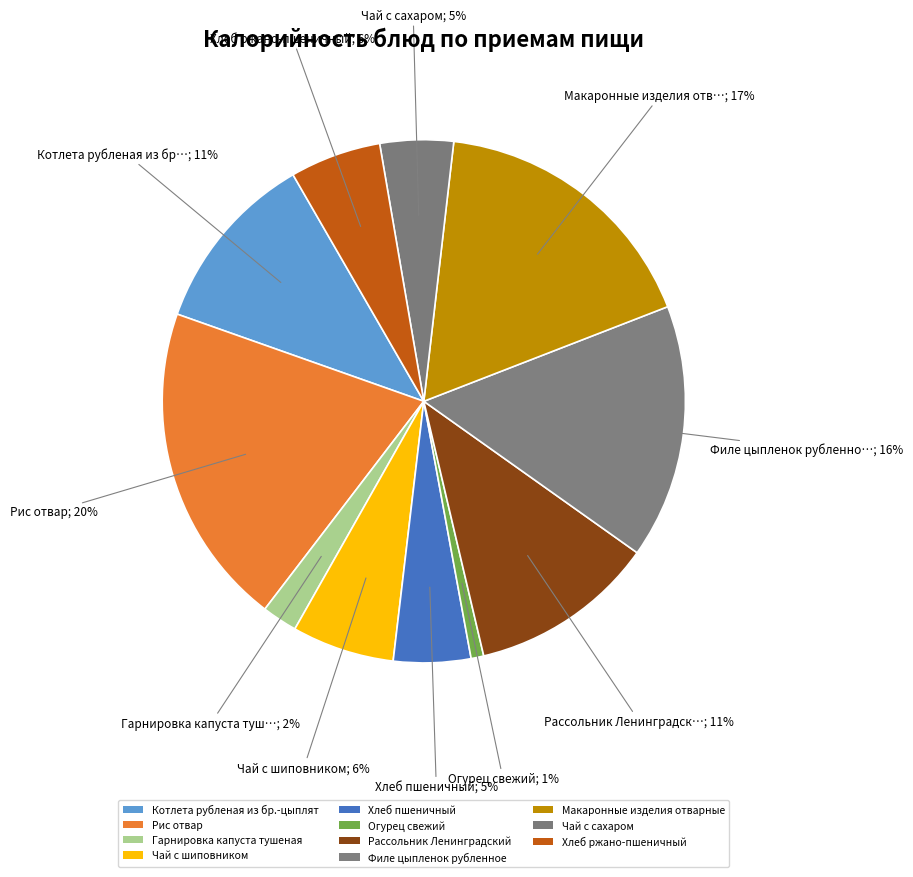

How many slices are in this pie chart?

11